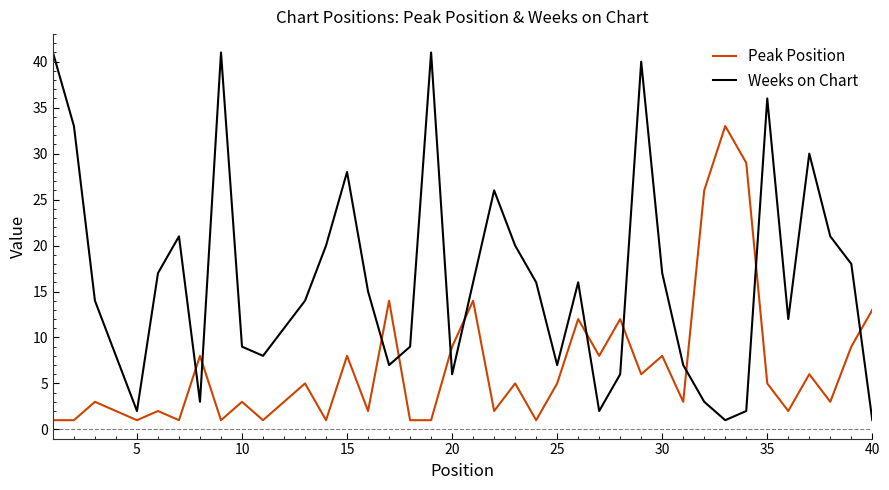

What are all the series names shown in the legend?

Peak Position, Weeks on Chart